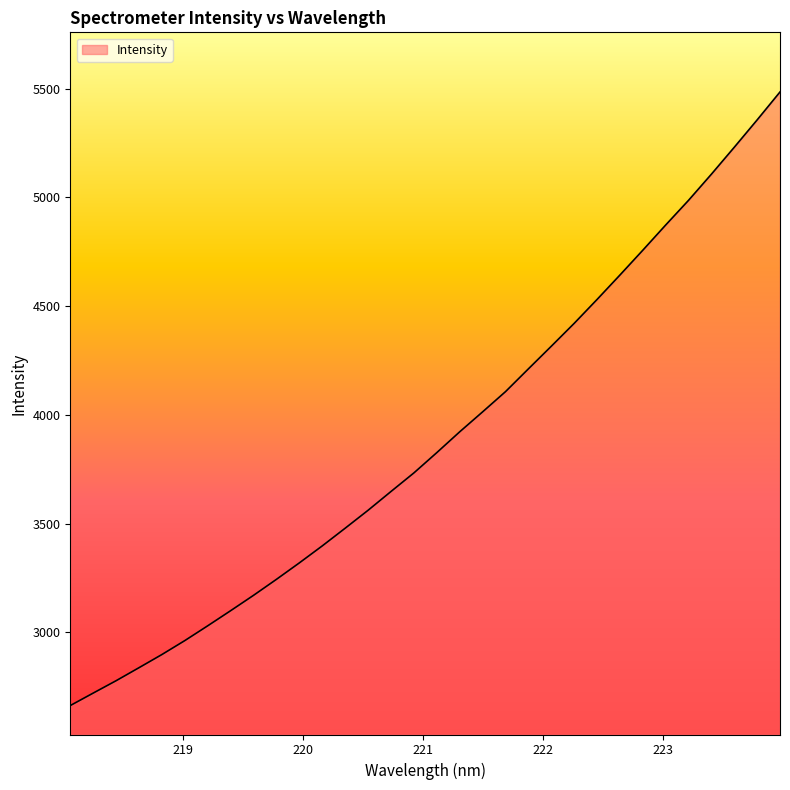

What is the minimum value shown in the chart?

2663.0